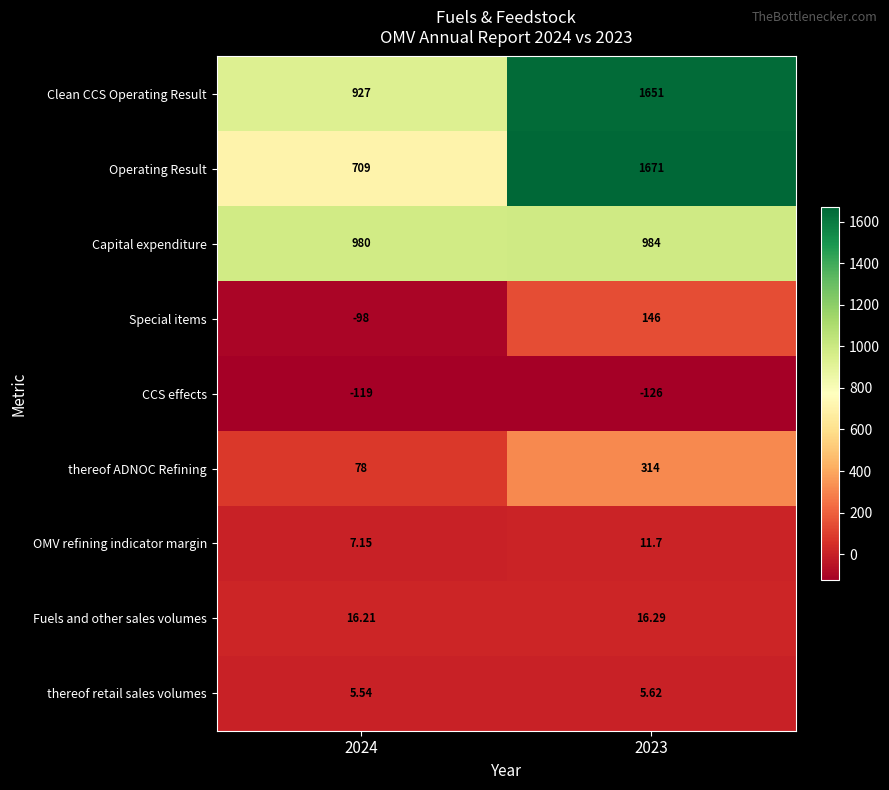

Rank the series at 2024 from lowest to highest value.

CCS effects, Special items, thereof retail sales volumes, OMV refining indicator margin, Fuels and other sales volumes, thereof ADNOC Refining, Operating Result, Clean CCS Operating Result, Capital expenditure